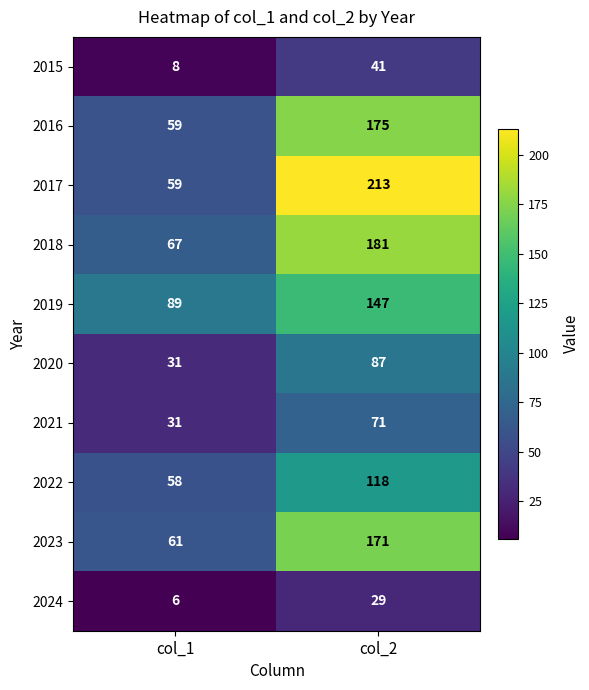

The 2017 series shows 106 at col_1. True or false?

False